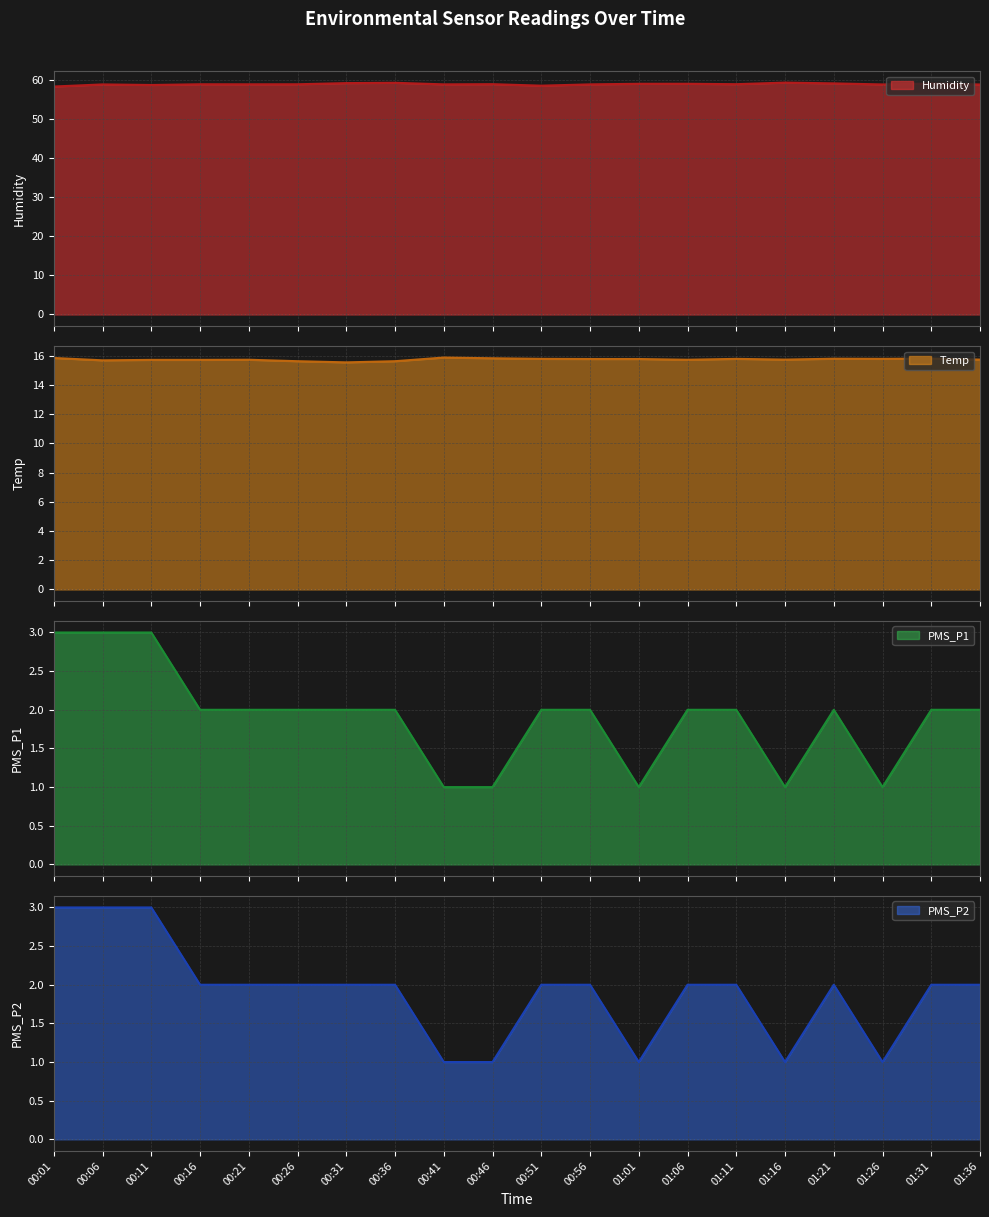

What is the value of the PMS_P1 point at the 8th from the left?

2.0